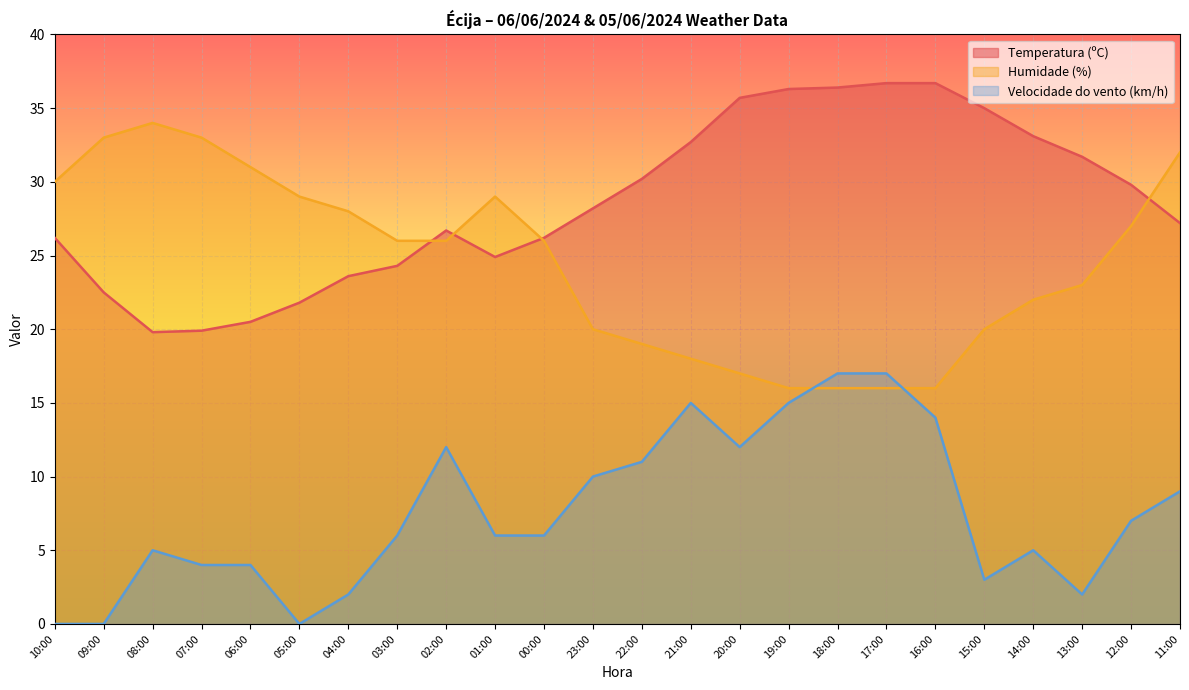

List the series in order of their overall mean, lowest first.

Velocidade do vento (km/h), Humidade (%), Temperatura (ºC)